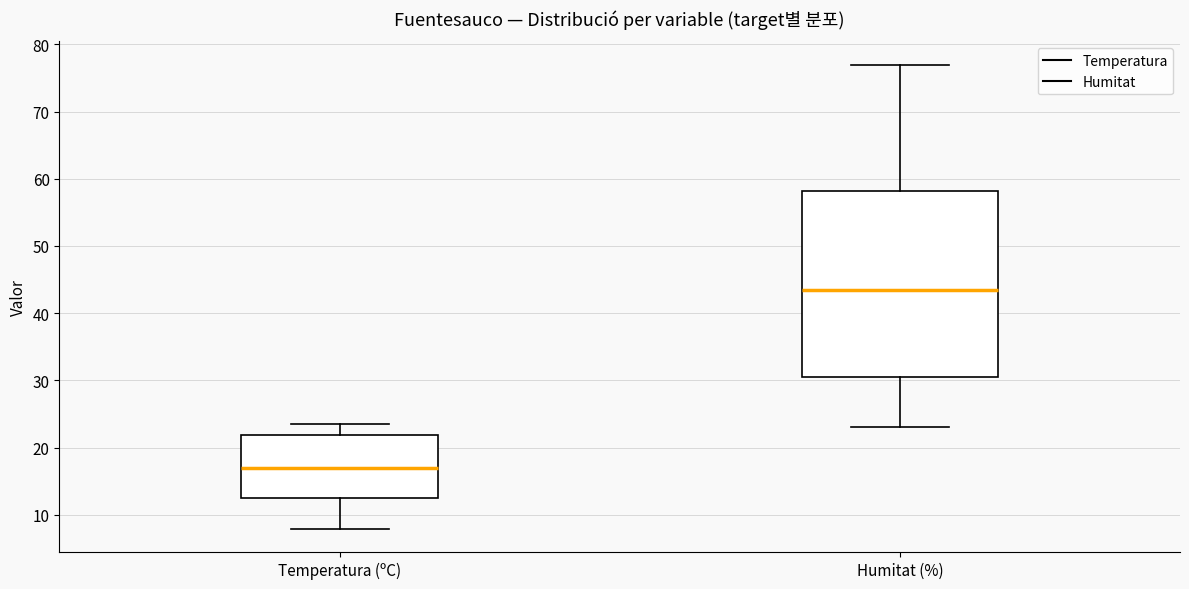

Reading left to right, transcribe this box plot: for each box, give where its median line is, the range the box spans, and where its two whiskers end, as read against the y-axis. The values are not printed on the chart, so give them approximately, as read against the axis.

Temperatura (ºC): median 17, box 12 to 22, whiskers 8 to 24
Humitat (%): median 44, box 31 to 58, whiskers 23 to 77